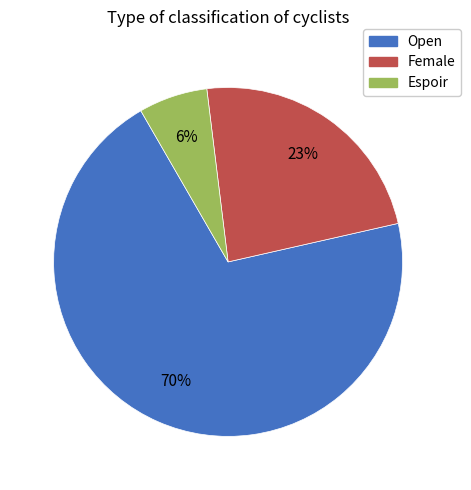

Which category accounts for the majority?

Open